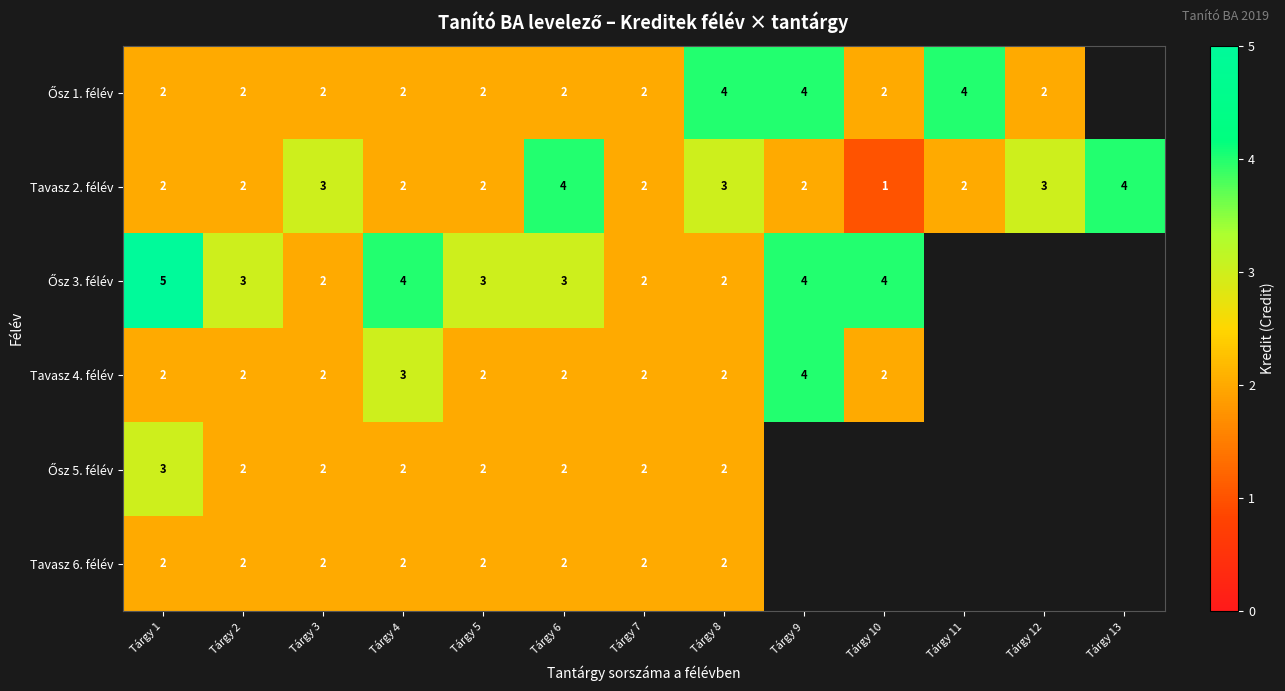

What is the difference between the highest and lowest values at Tárgy 12?

1.0